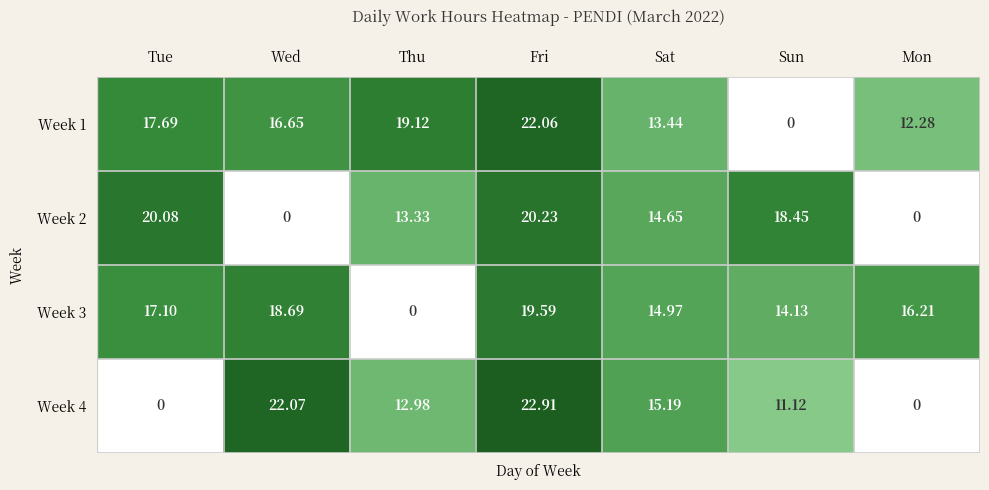

Count the number of categories in the chart.

7